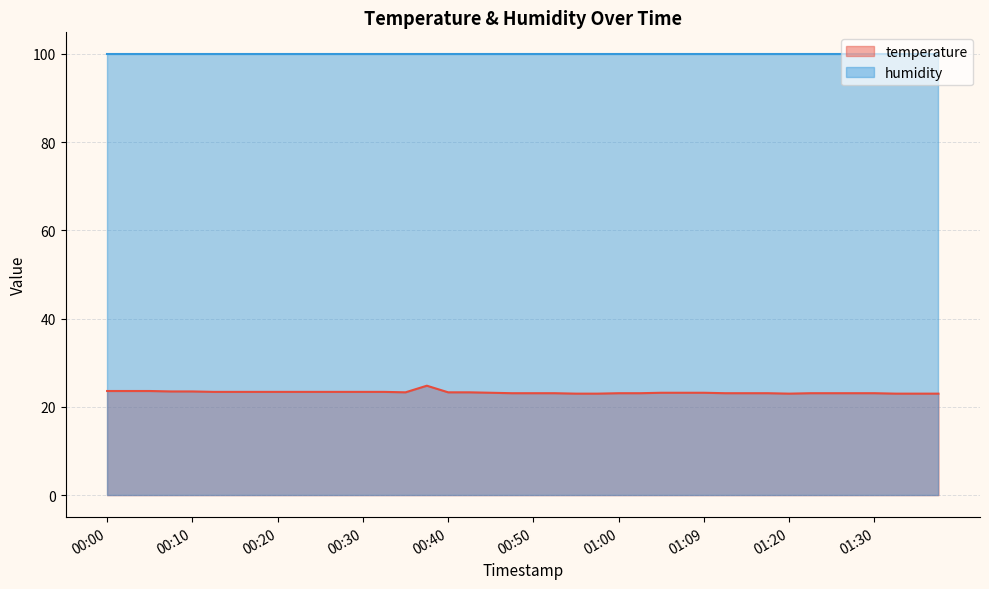

How many distinct data groups are displayed?

2